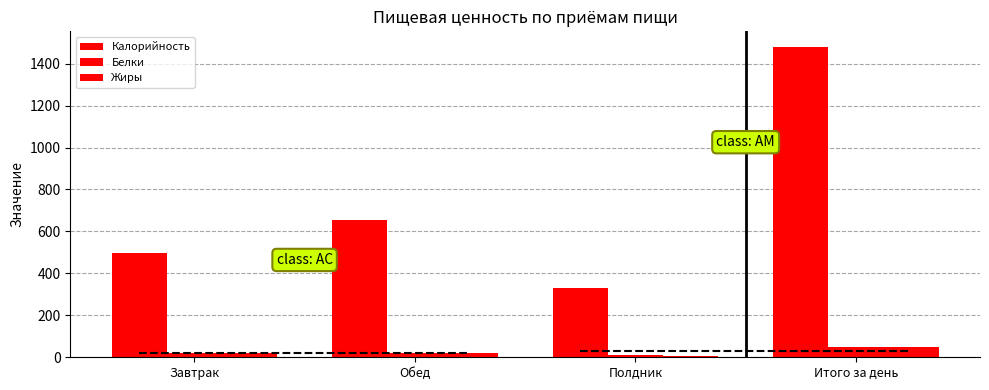

How many bars are there in total?

12